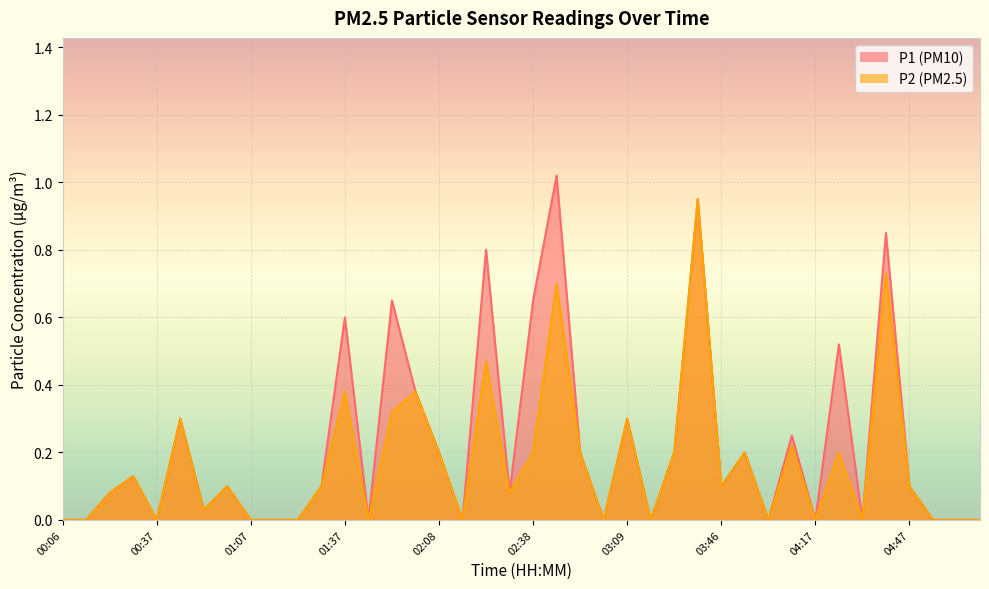

Where is the first local minimum for P2?

00:37